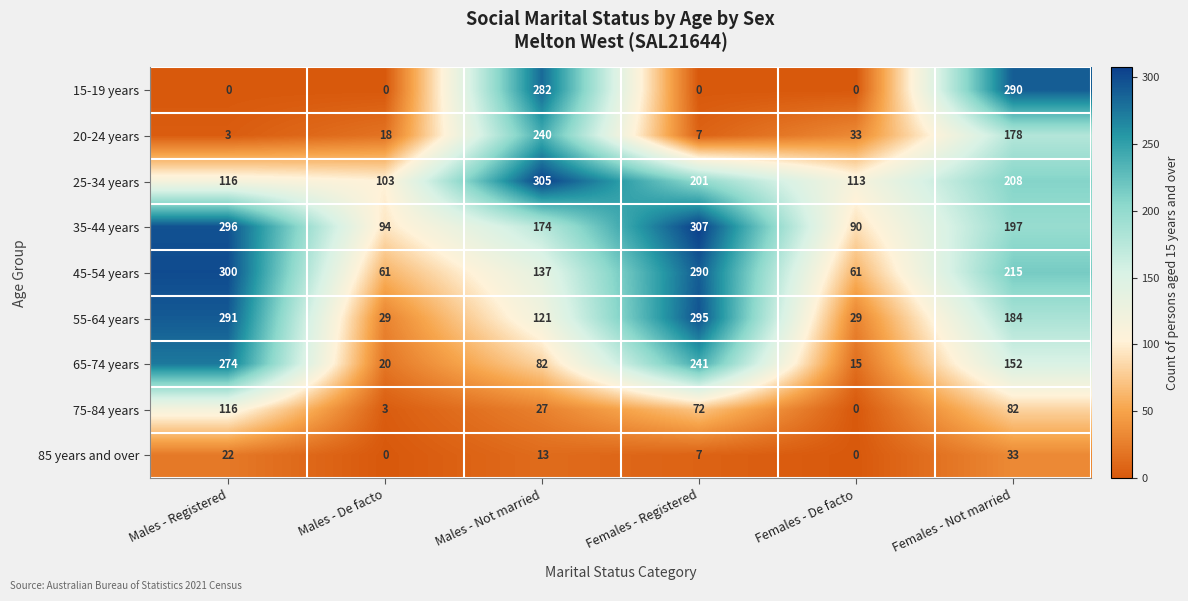

List the series in order of their peak value, highest first.

35-44 years, 25-34 years, 45-54 years, 55-64 years, 15-19 years, 65-74 years, 20-24 years, 75-84 years, 85 years and over